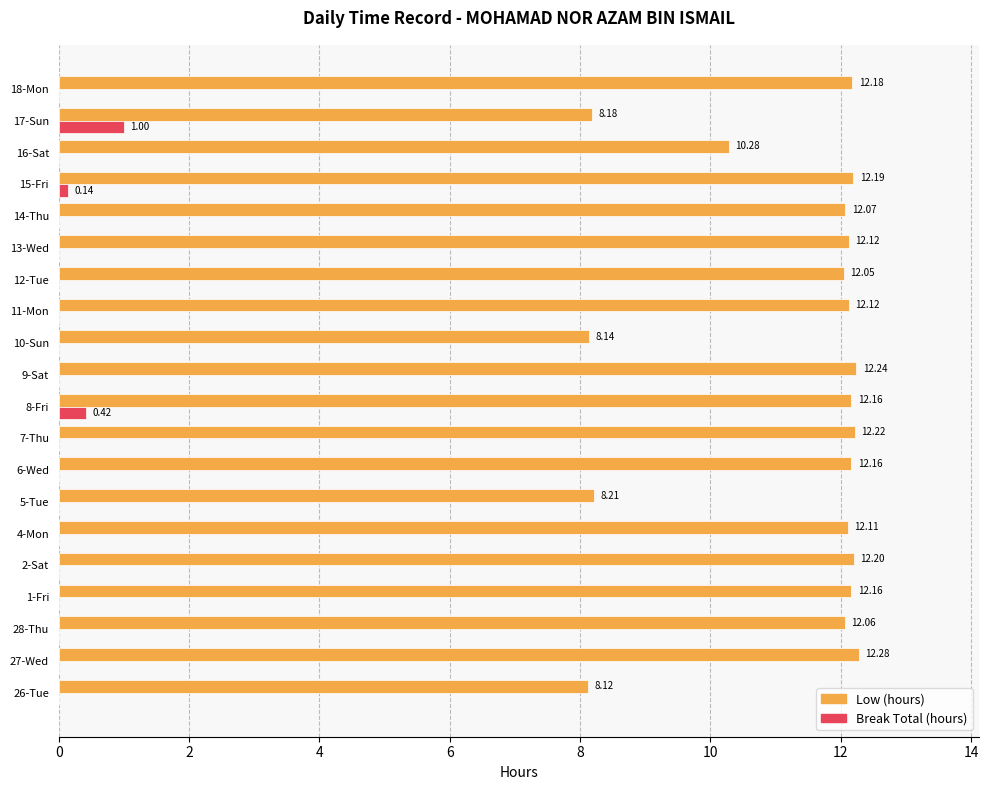

Which series changed the most between 26-Tue and 2-Sat?

Low (hours)